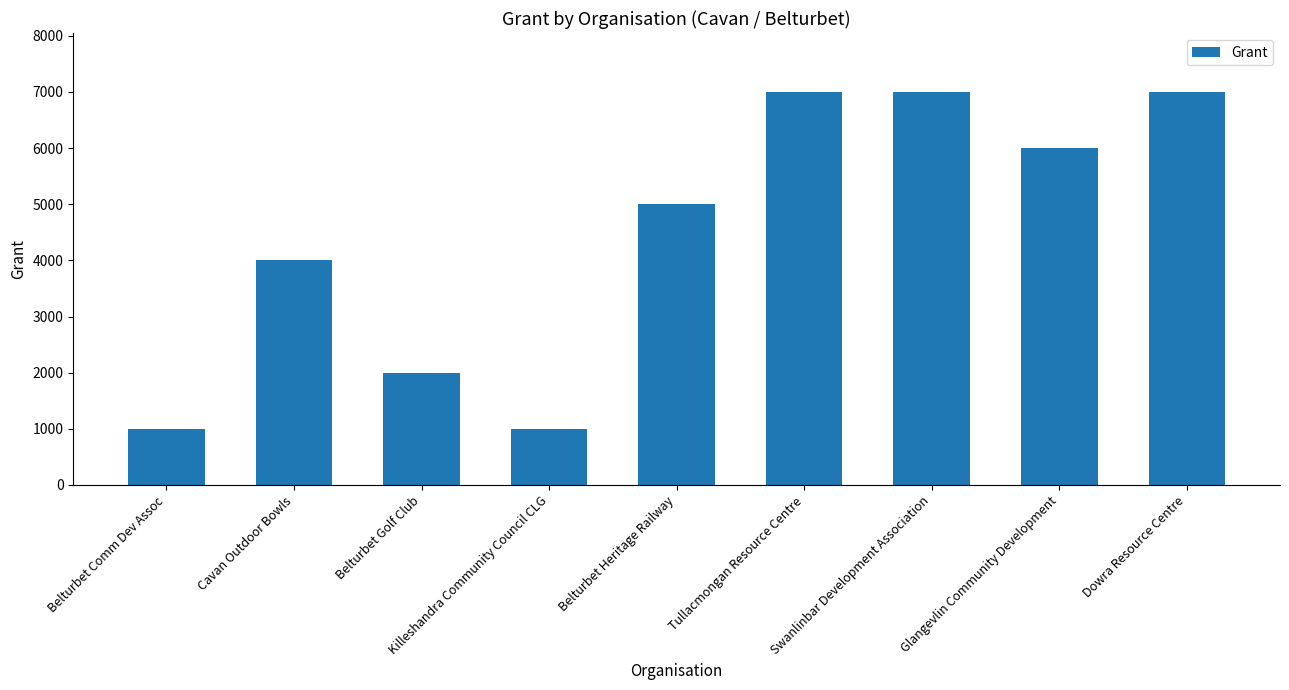

What is the label of the 3rd bar from the left?

Belturbet Golf Club